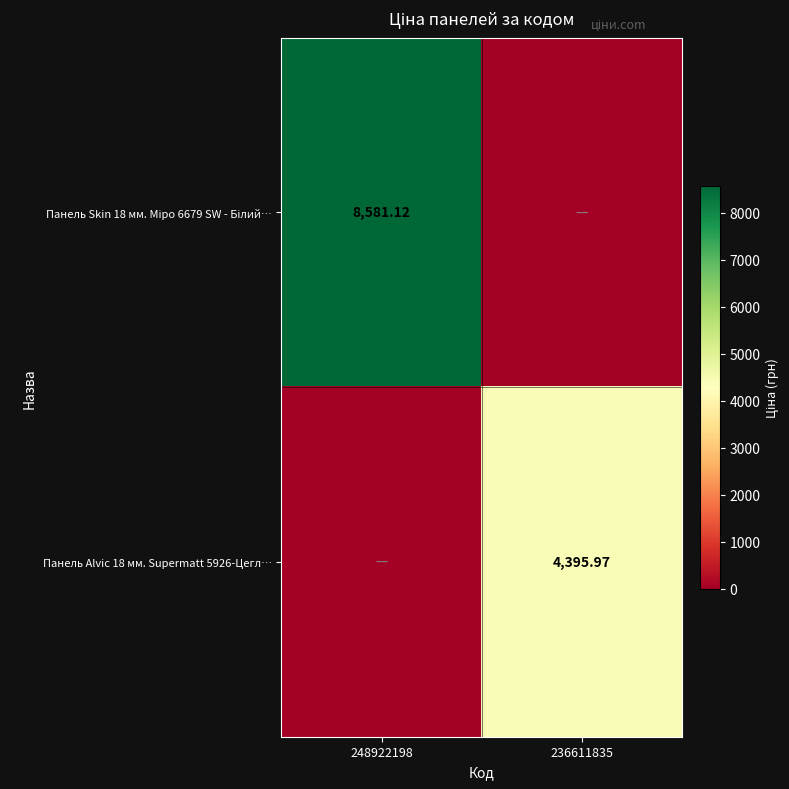

At which category does the chart reach its peak across all series?

248922198